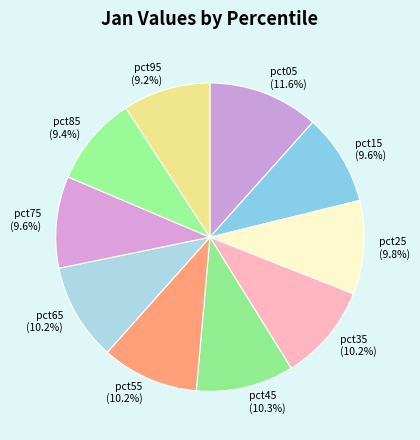

Between pct25 and pct95, which is larger?

pct25